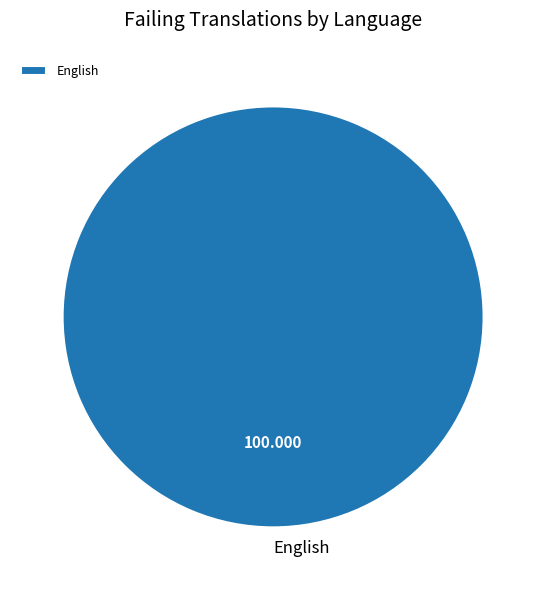

Is there any slice that represents more than half of the pie?

Yes